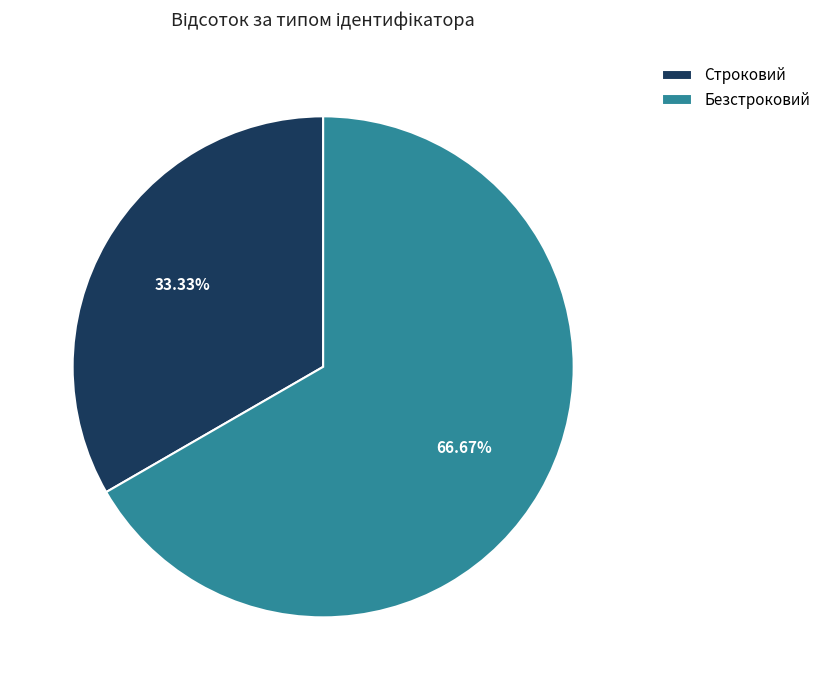

Does Строковий account for over 50% of the chart?

No